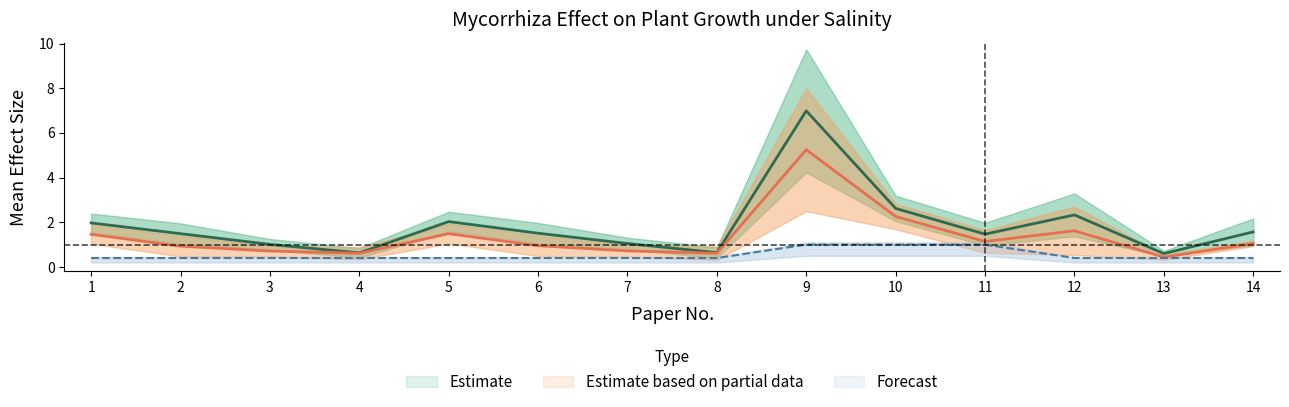

Rank the categories by value from highest to lowest.

9, 10, 12, 5, 1, 14, 6, 2, 11, 7, 3, 8, 4, 13